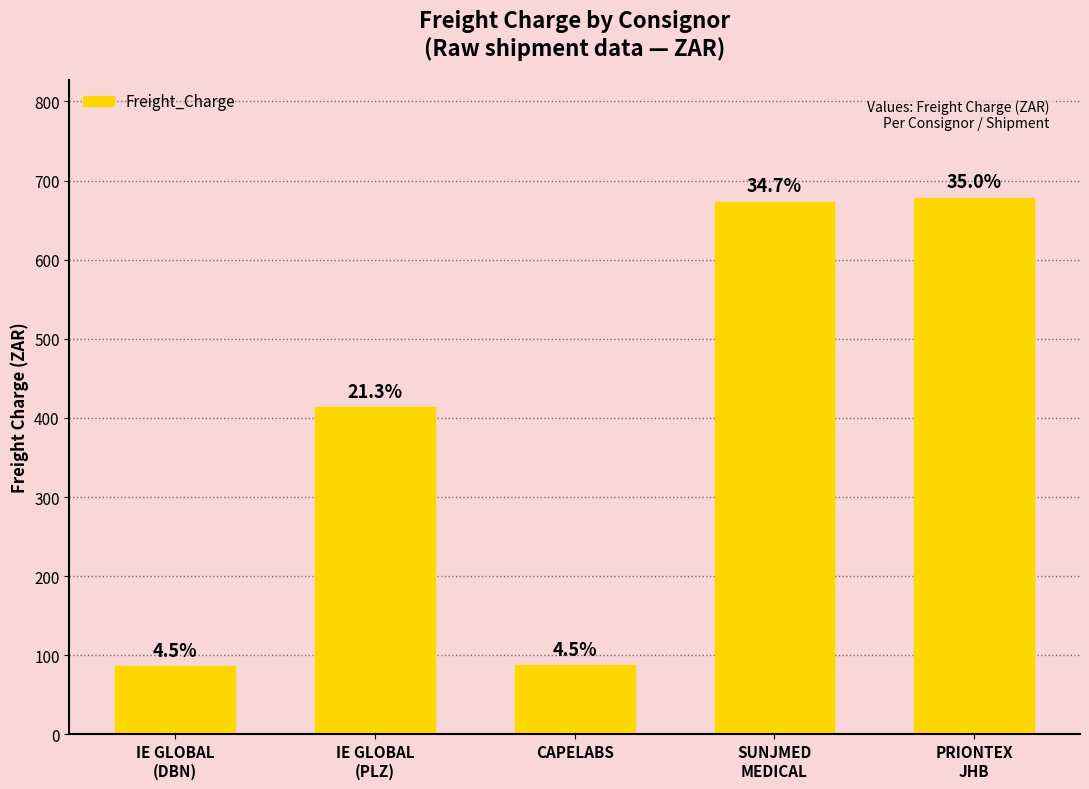

The chart shows a value of 419.7 at SUNJMED
MEDICAL. True or false?

False